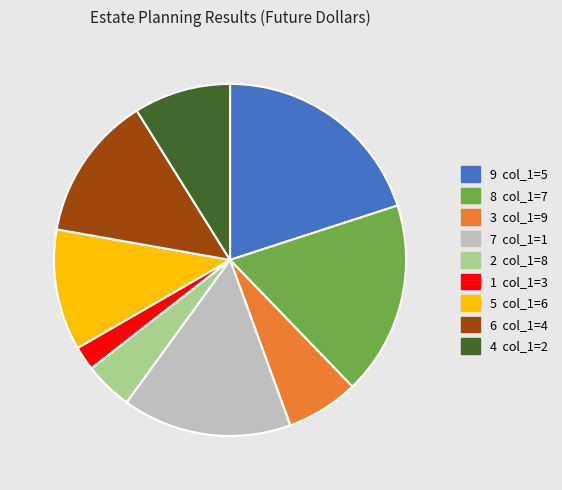

Does any single category account for the majority?

No